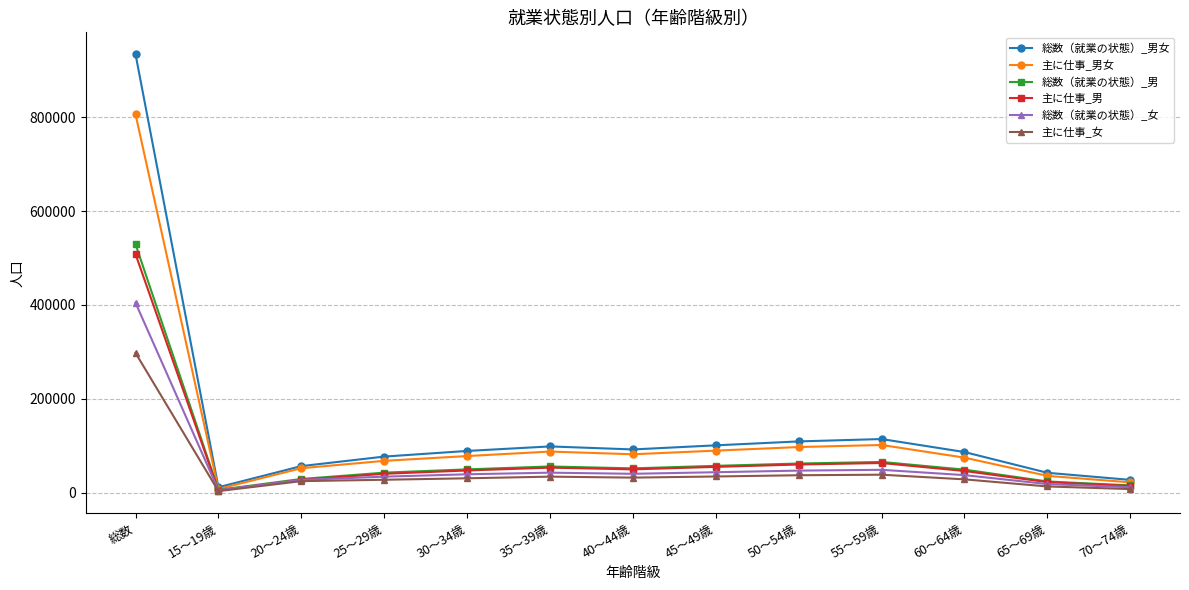

Which series has the largest total across all categories?

総数（就業の状態）_男女